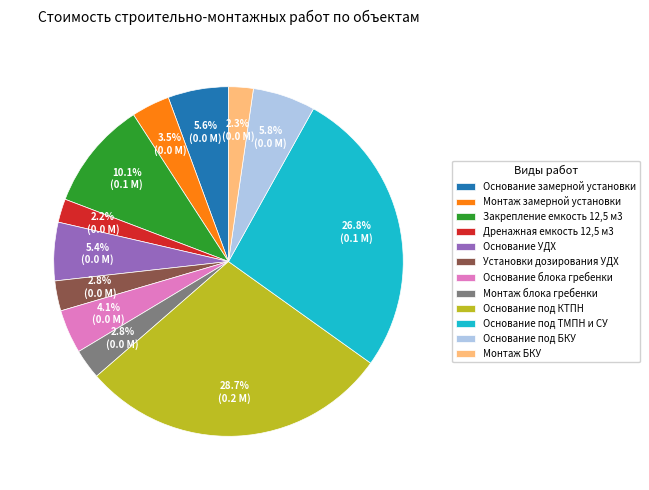

Which category has the biggest portion of the pie?

Основание под КТПН